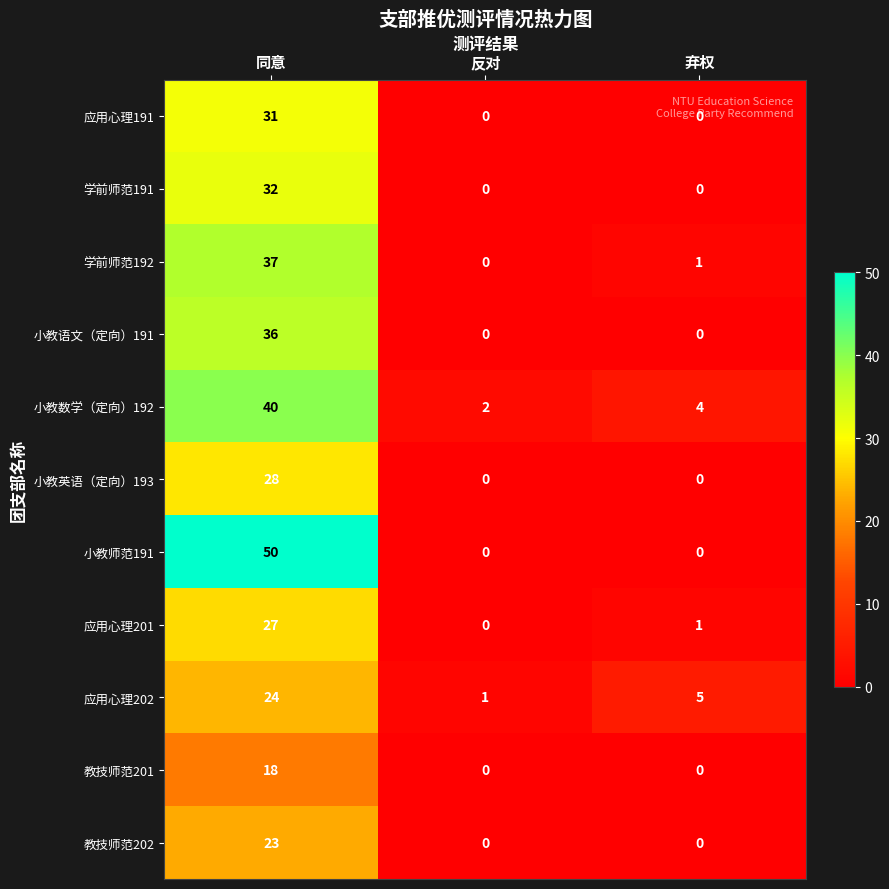

The 小教英语（定向）193 series shows 11 at 弃权. True or false?

False